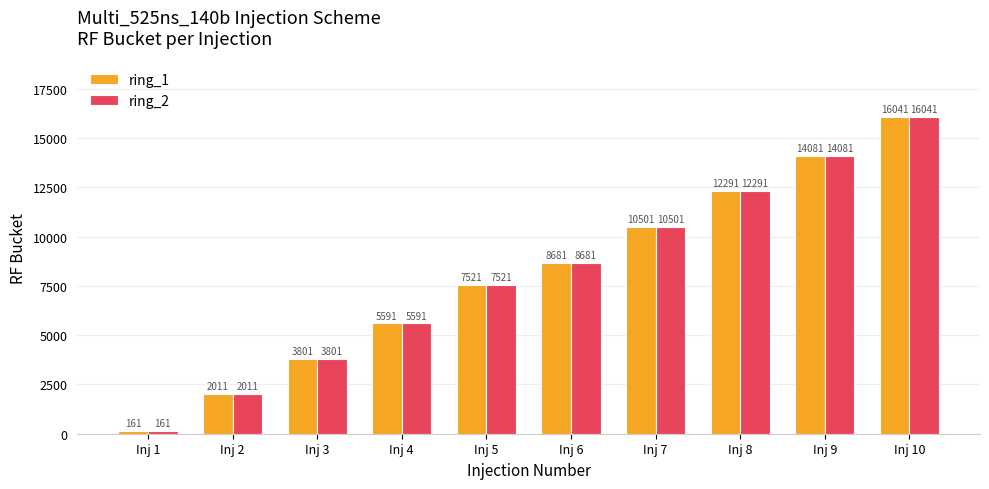

List the labels in order of ring_2 value, largest first.

Inj 10, Inj 9, Inj 8, Inj 7, Inj 6, Inj 5, Inj 4, Inj 3, Inj 2, Inj 1